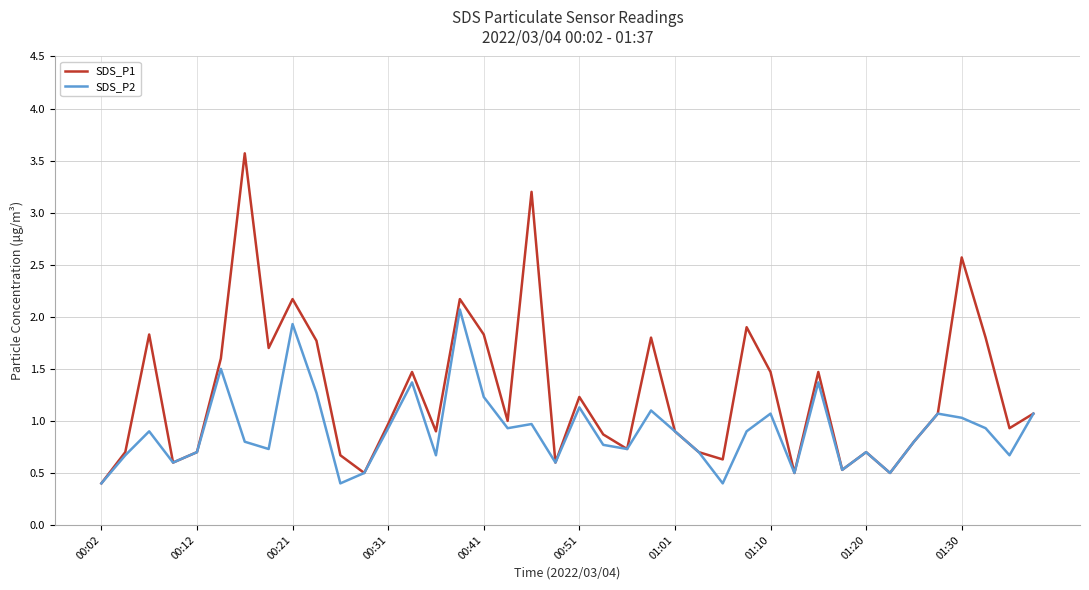

Which series has the largest total across all categories?

SDS_P1